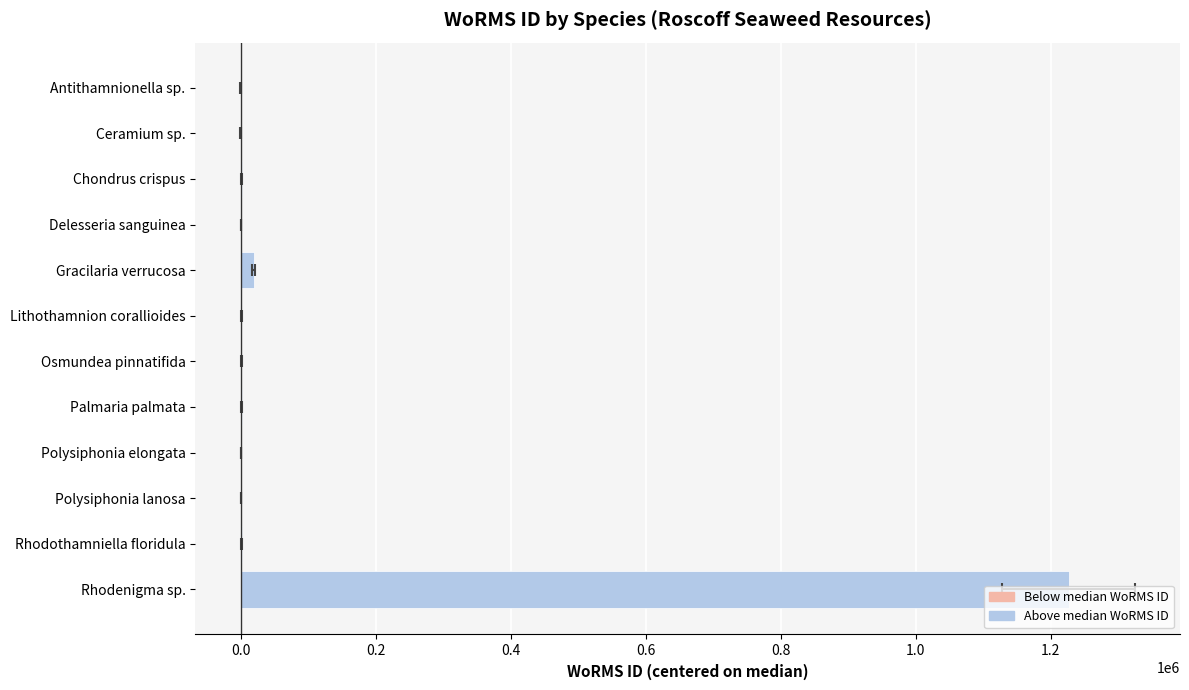

How many data points does each series have?

12